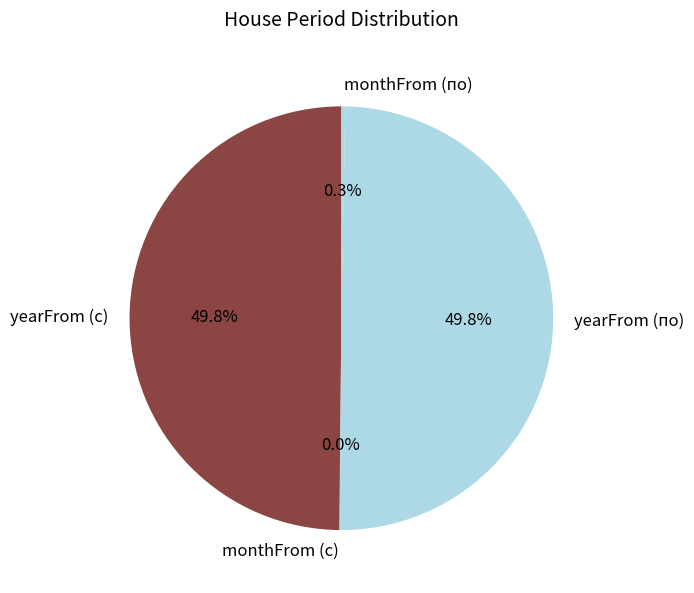

Is the sum of monthFrom (по) and yearFrom (с) greater than half?

Yes